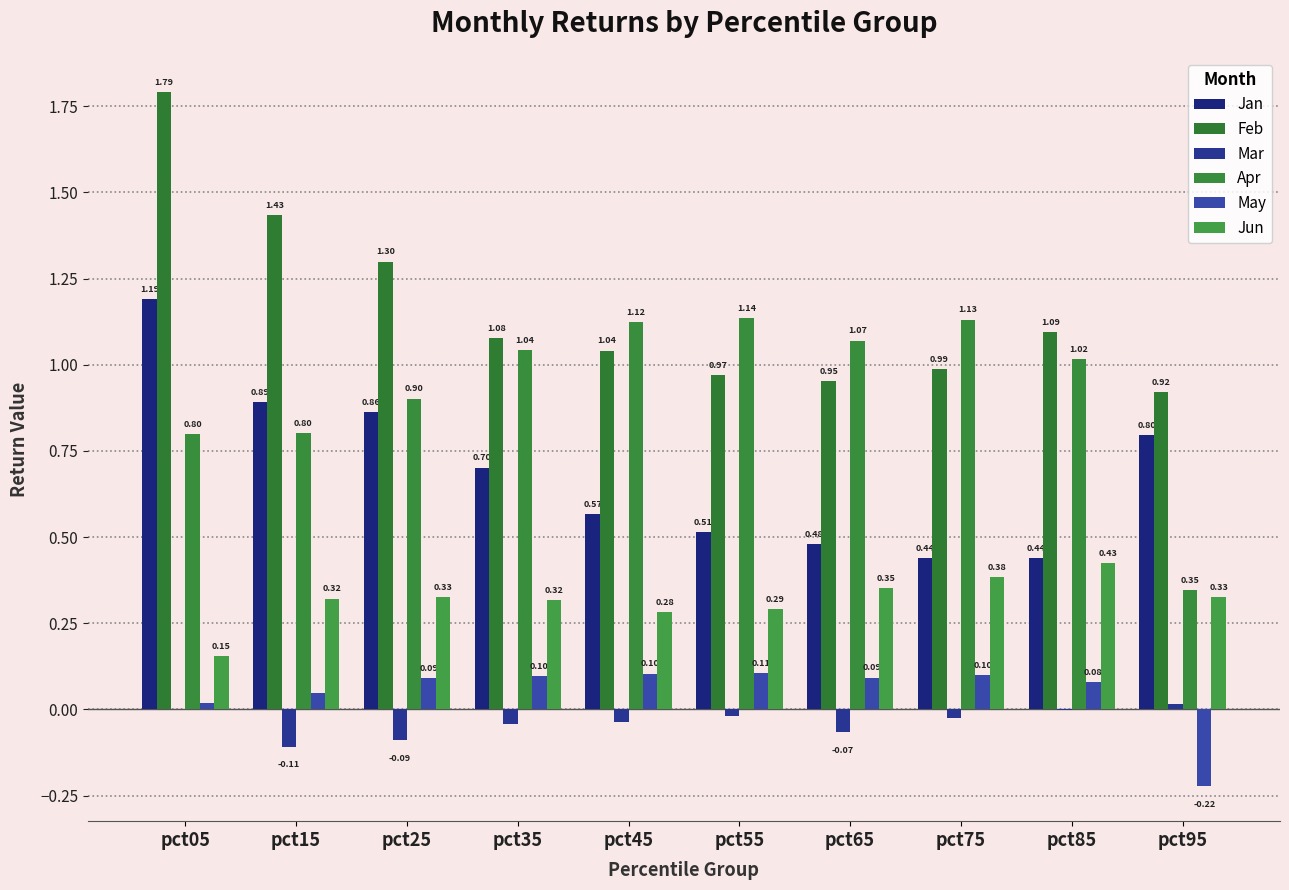

Which series has the largest range (max minus min)?

Feb